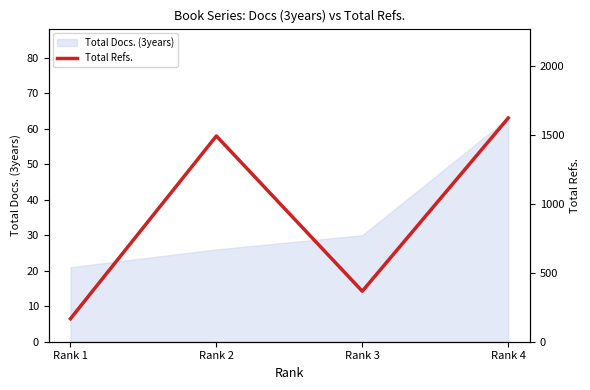

Reading left to right, extract all data points from this chart.

167	1495	367	1625